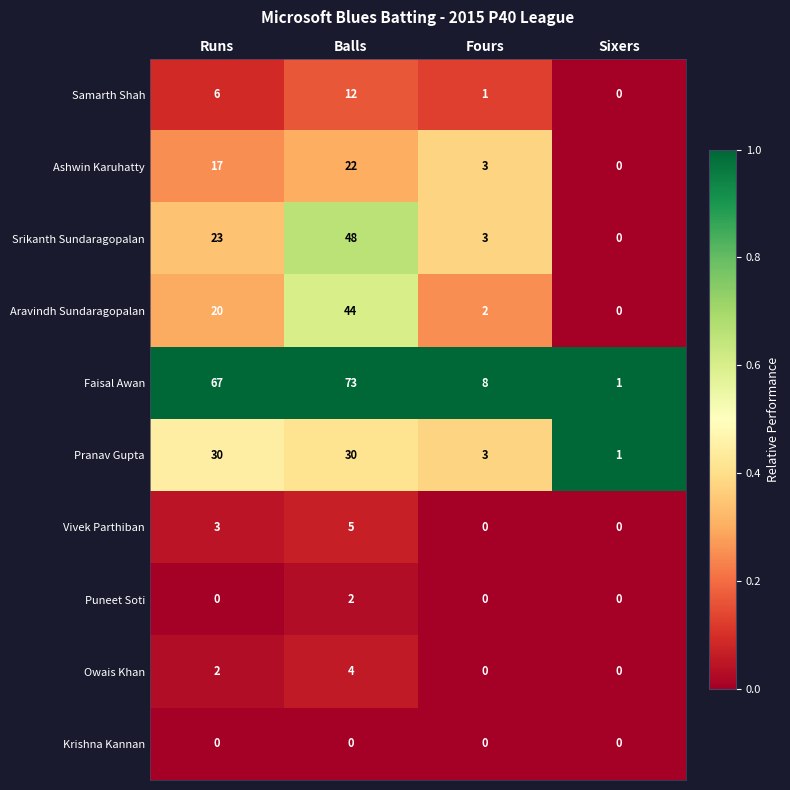

How many distinct data groups are displayed?

10